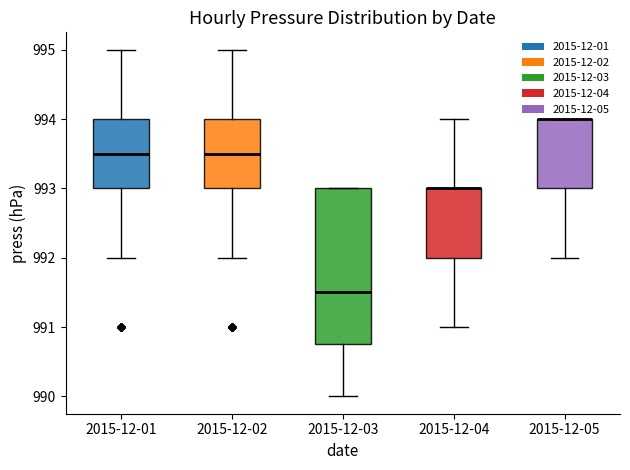

Which box is the tallest, from its lower edge to its upper edge?

2015-12-03